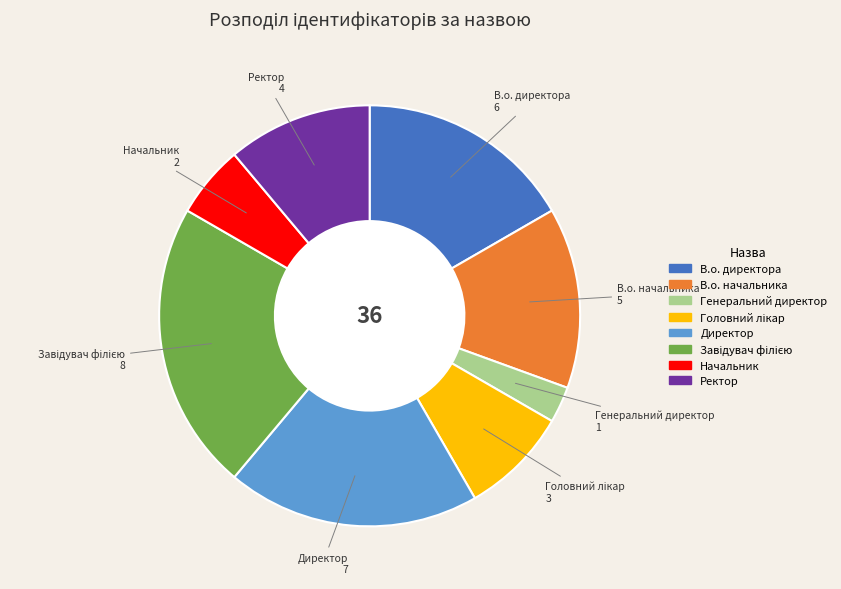

Which has a higher value, Директор or Ректор?

Директор